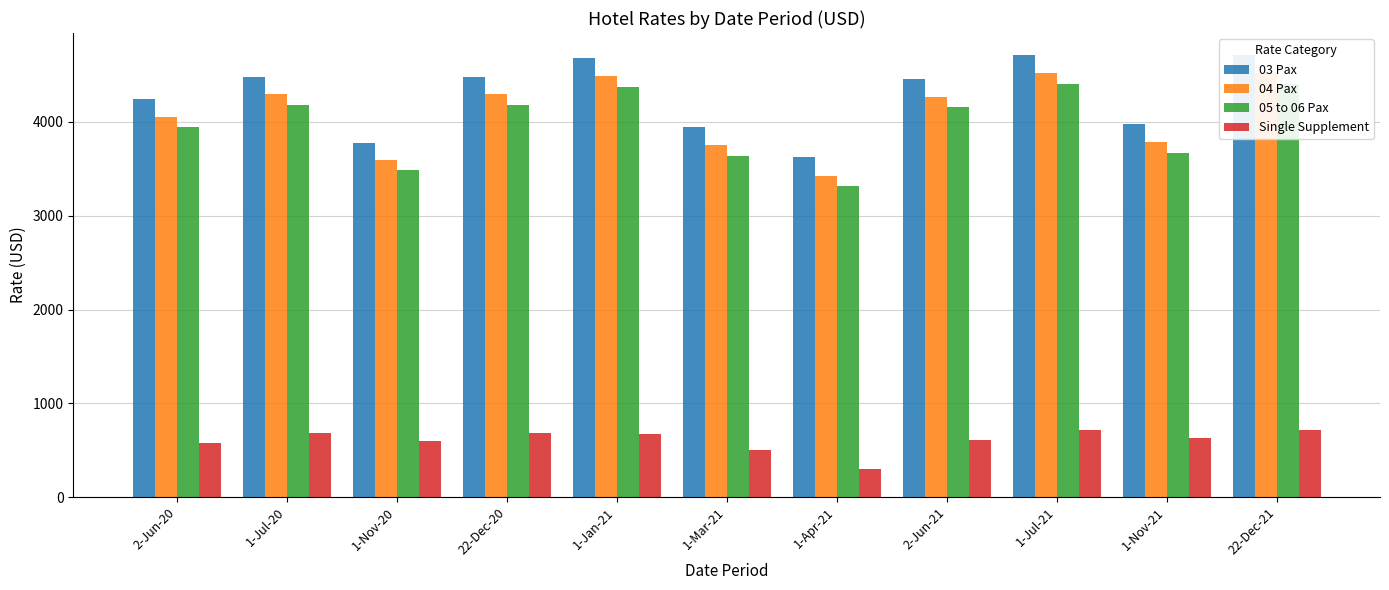

Is it true that 03 Pax equals 6966 at 22-Dec-21?

False